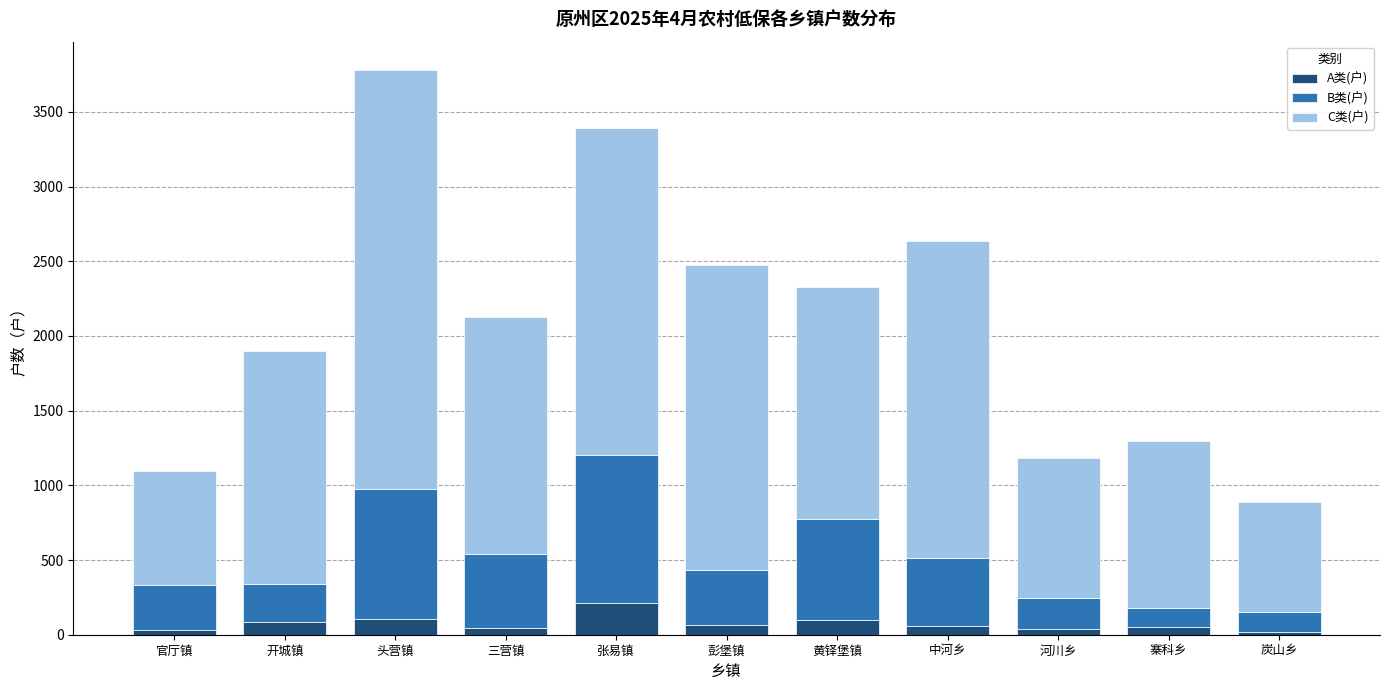

How many values in the A类(户) series are below 56?

5